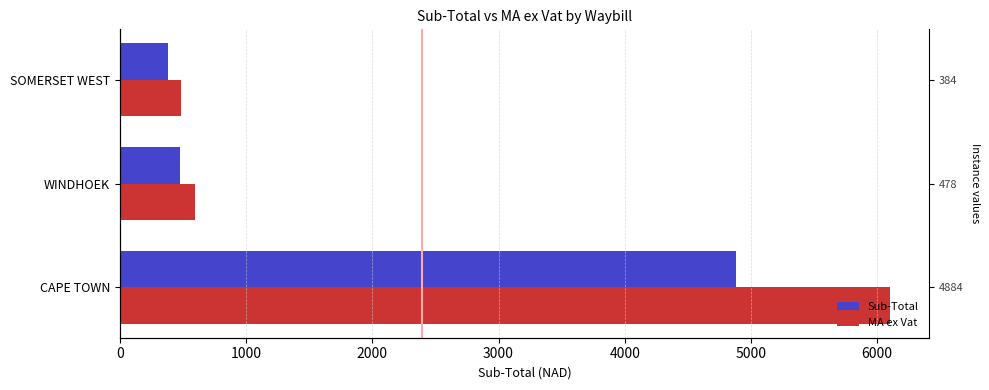

What is the average value of the Sub-Total series?

1915.4